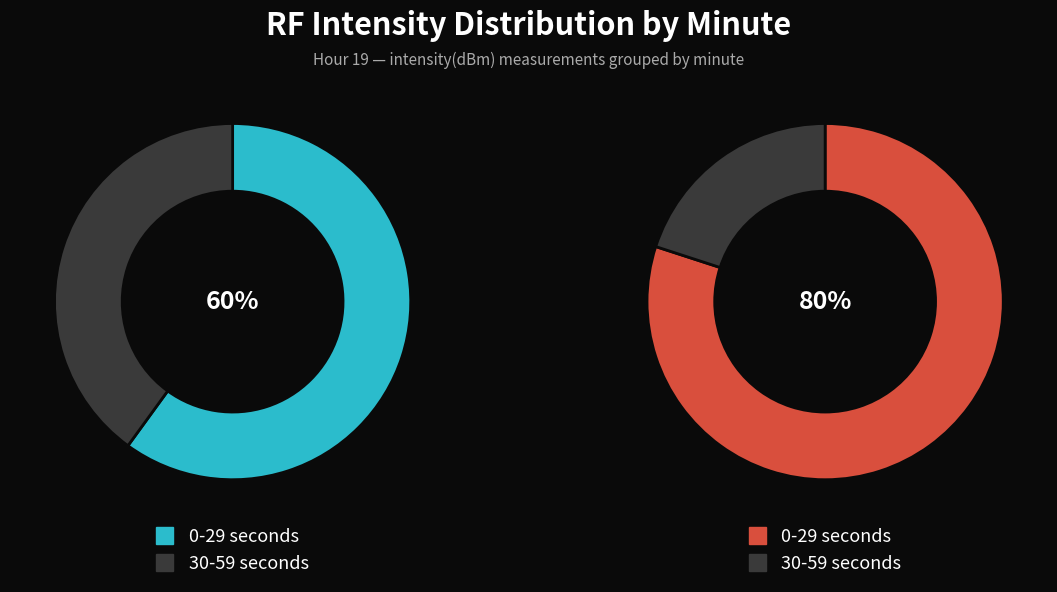

To the nearest percent, what is the average slice percentage?

50%